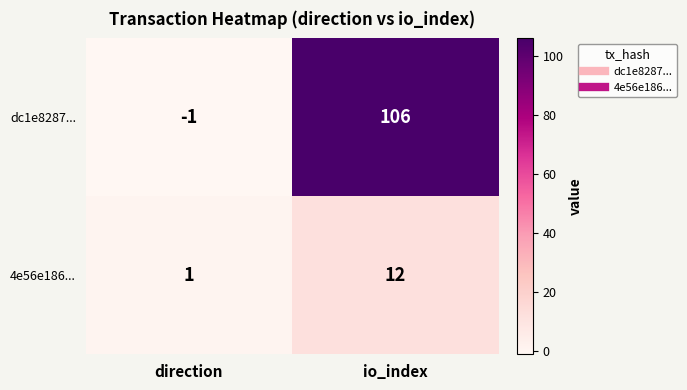

Which series has the widest spread of values?

dc1e8287...